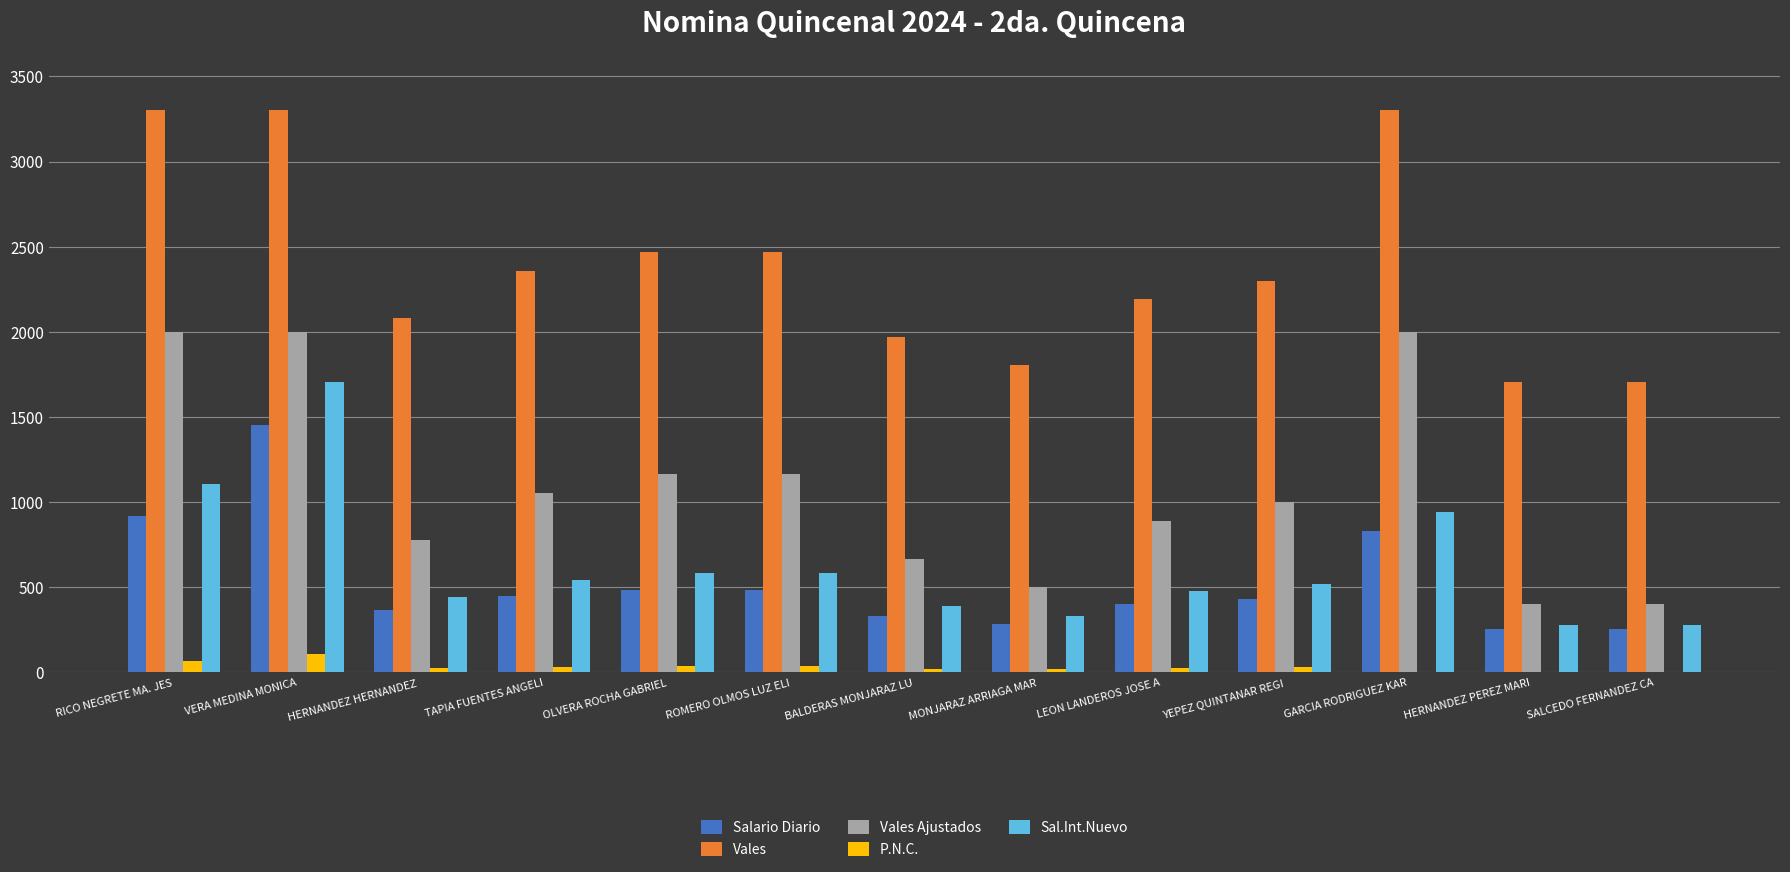

What is the maximum value shown in the chart?

3301.0